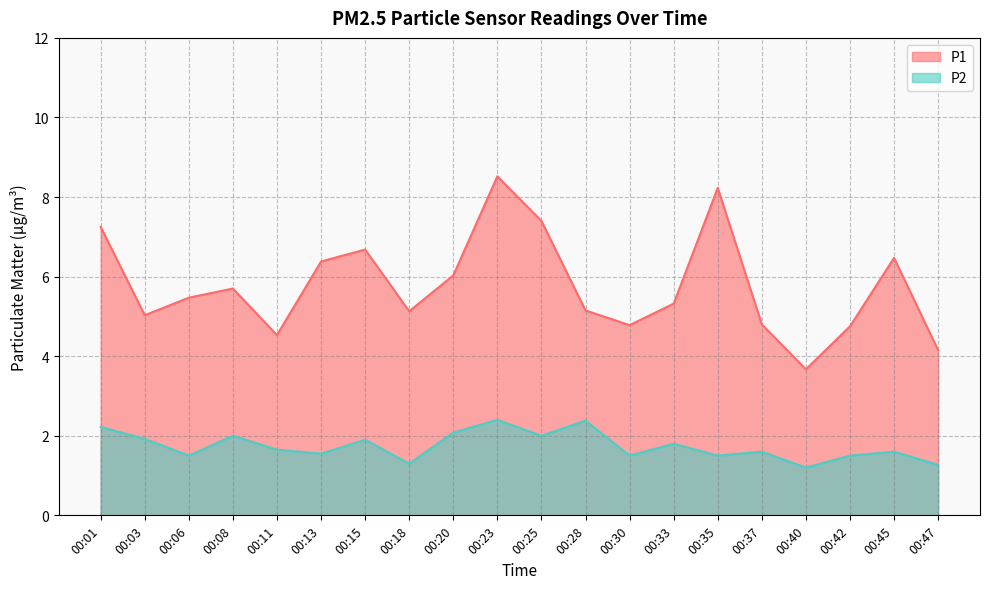

Read the P2 value at 00:08.

2.0